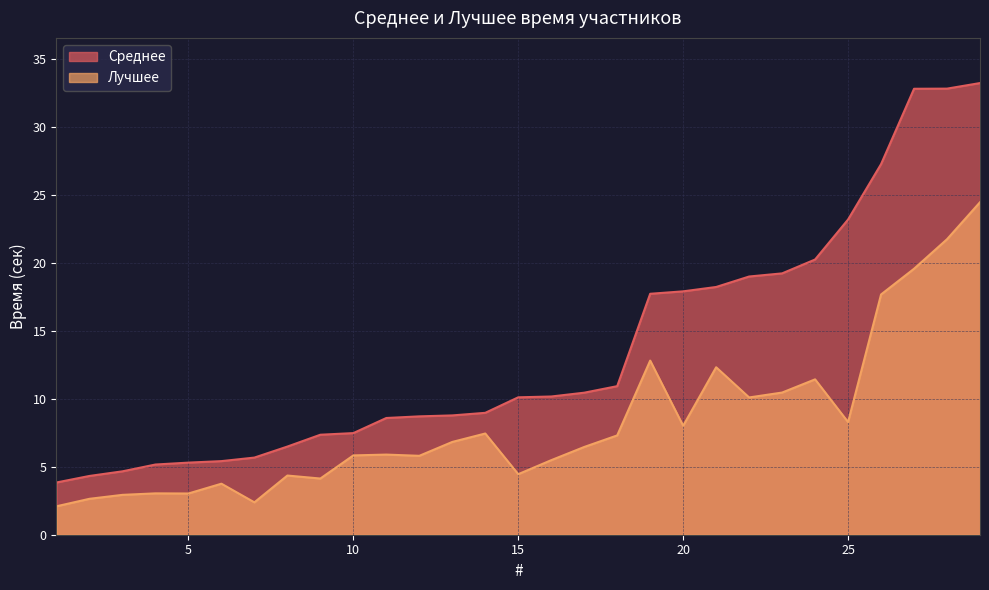

Does the chart have visible grid lines?

Yes